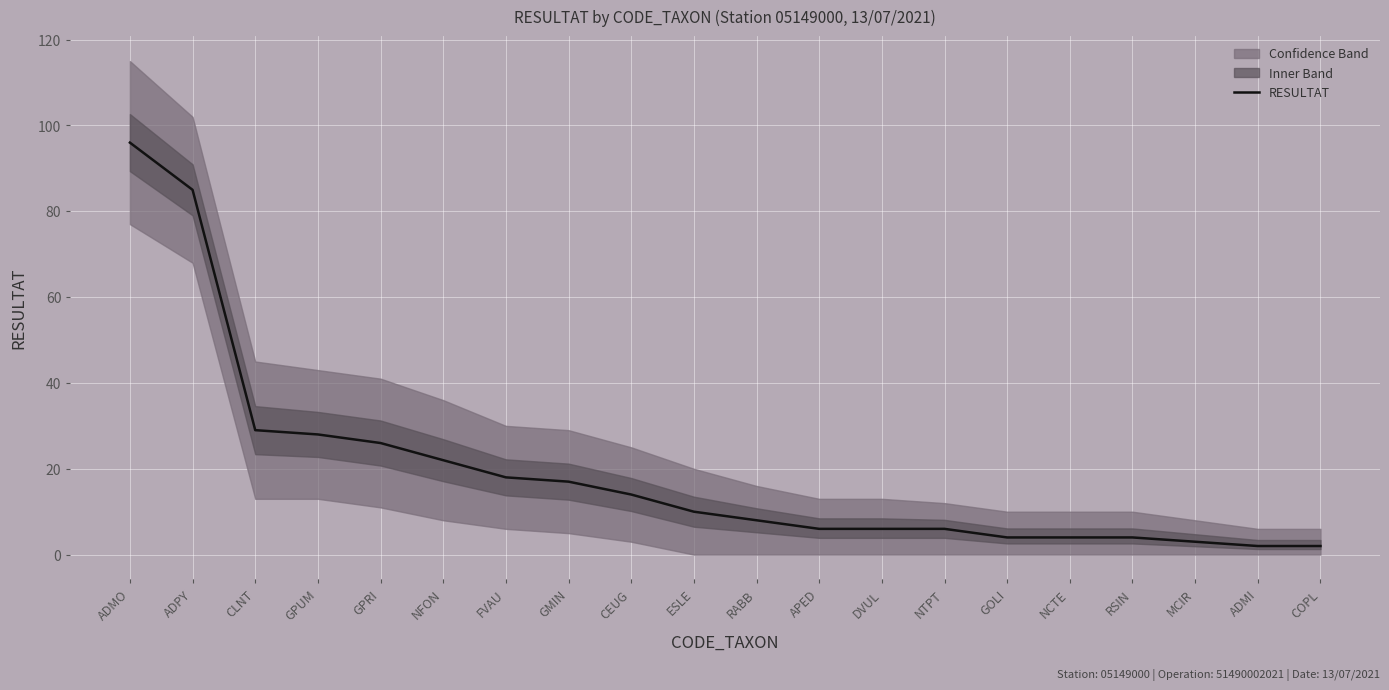

What is the difference between the values at GPRI and NFON?

4